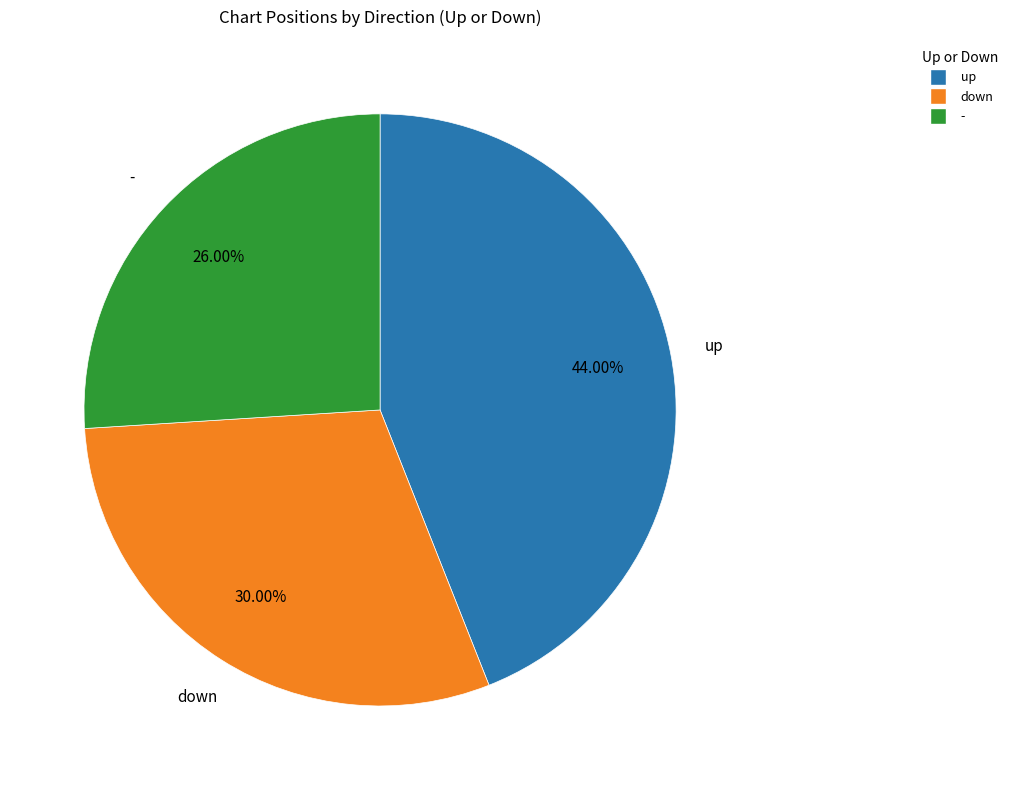

Which category has the biggest portion of the pie?

up